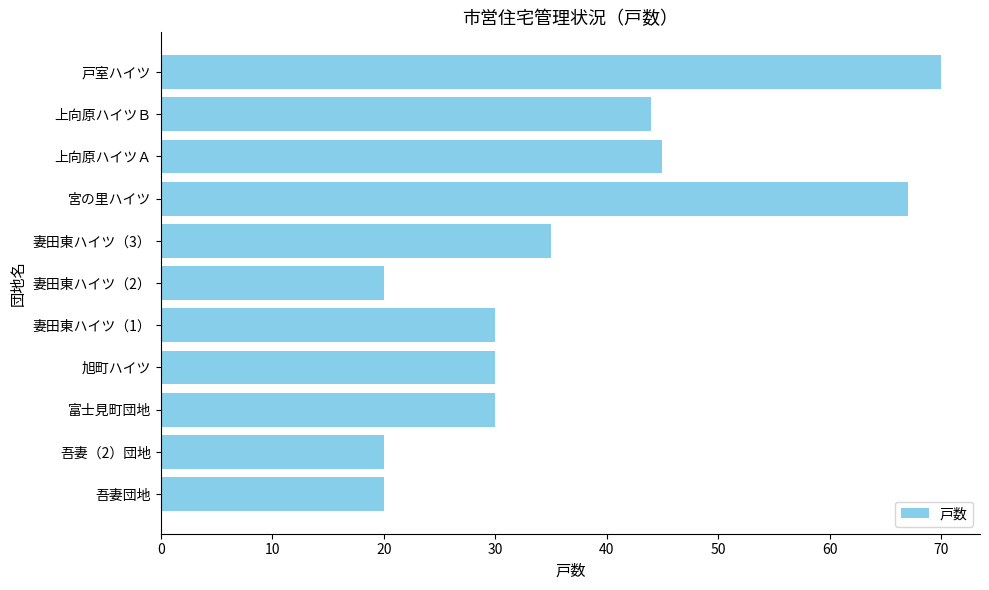

What is the sum of all values?

411